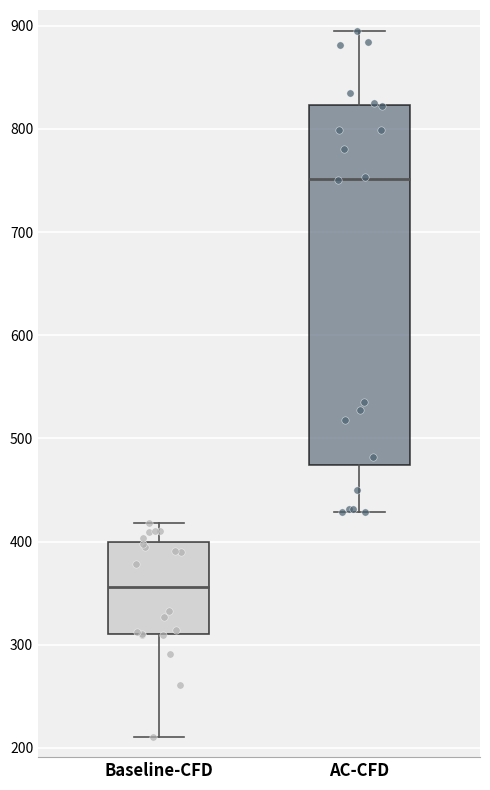

Which box is the tallest, from its lower edge to its upper edge?

AC-CFD